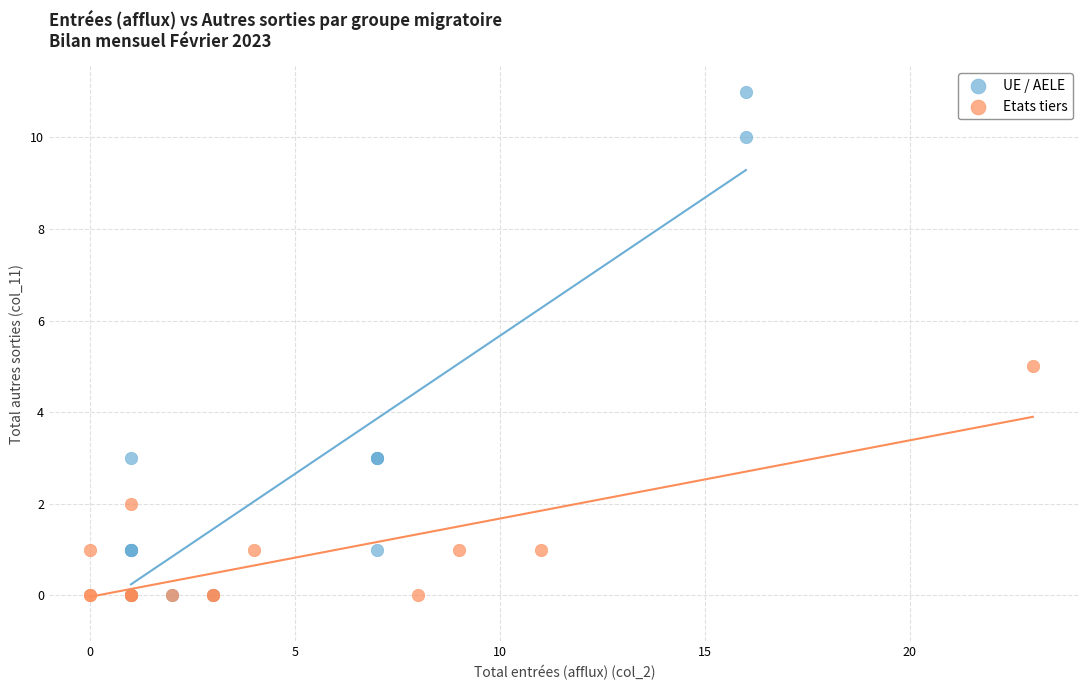

Which series has the largest Y range (max minus min)?

UE / AELE